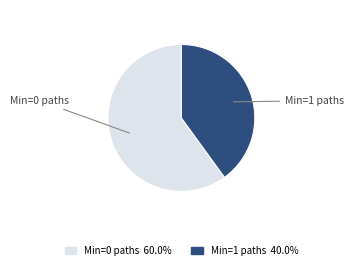

Is there a majority slice in this chart?

Yes